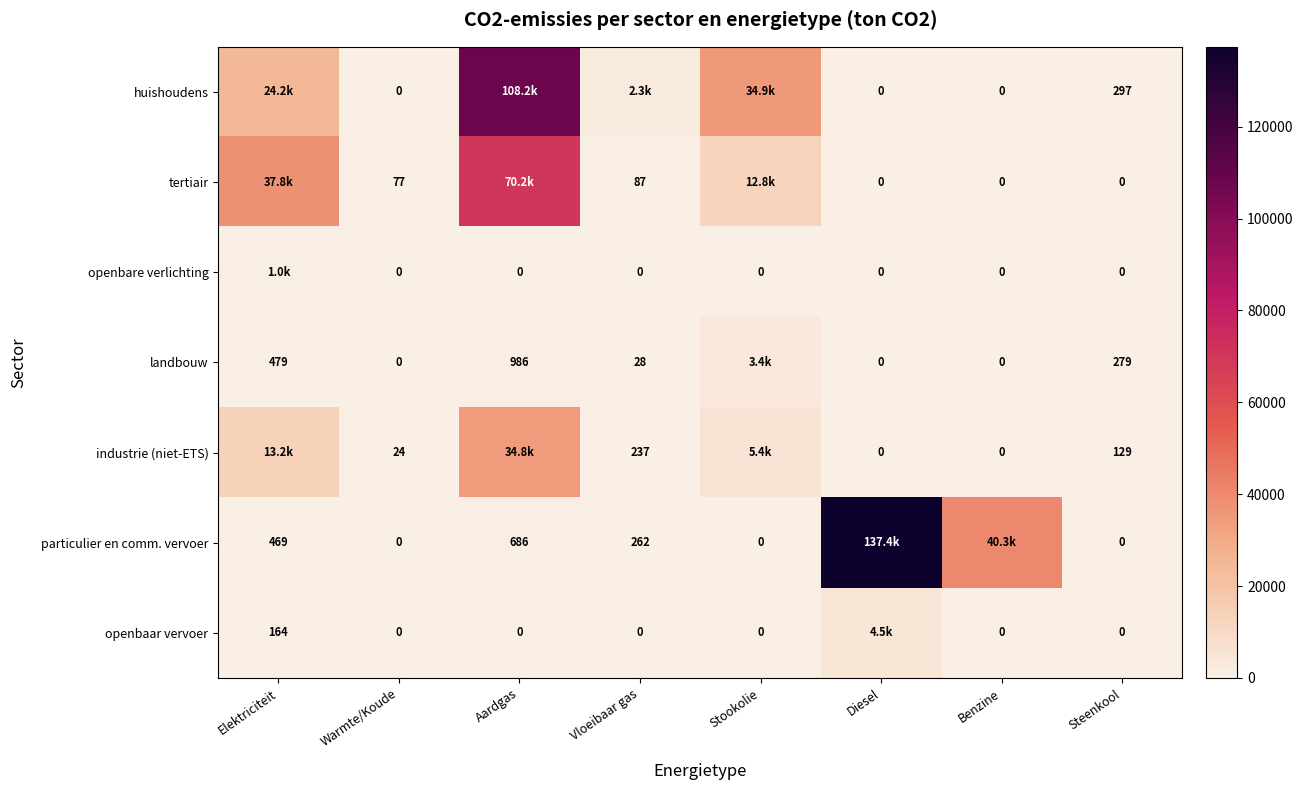

Is the value of huishoudens at Benzine greater than the value of landbouw at Aardgas?

No